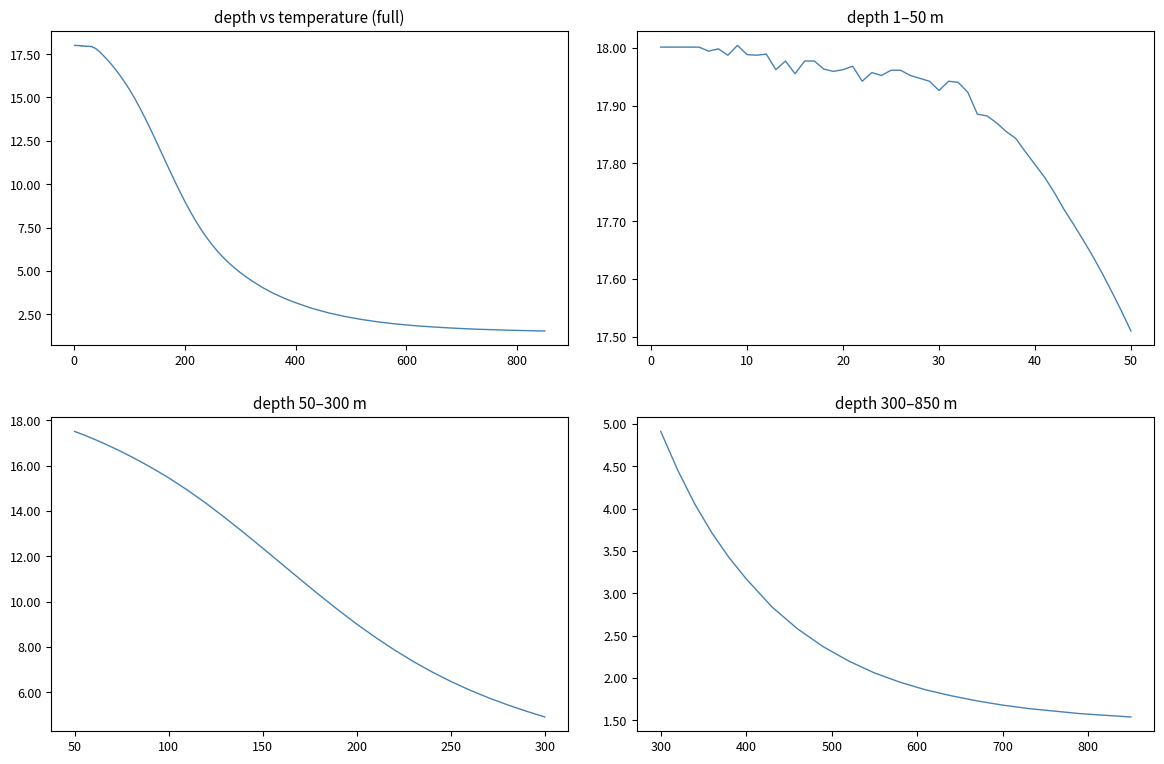

Reading left to right, extract all data points from this chart.

4.9	4.5	4.0	3.7	3.4	3.2	2.8	2.6	2.4	2.2	2.1	1.9	1.9	1.8	1.7	1.7	1.6	1.6	1.6	1.6	1.5